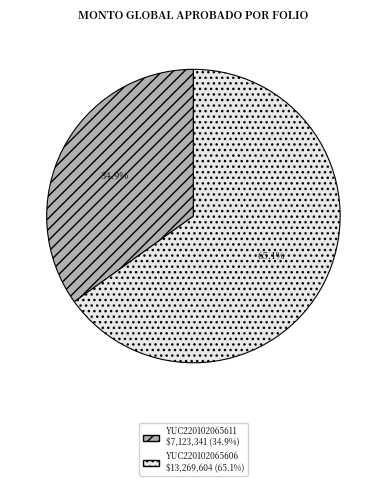

To the nearest percent, what is the combined percentage of YUC220102065611 and YUC220102065606?

100%